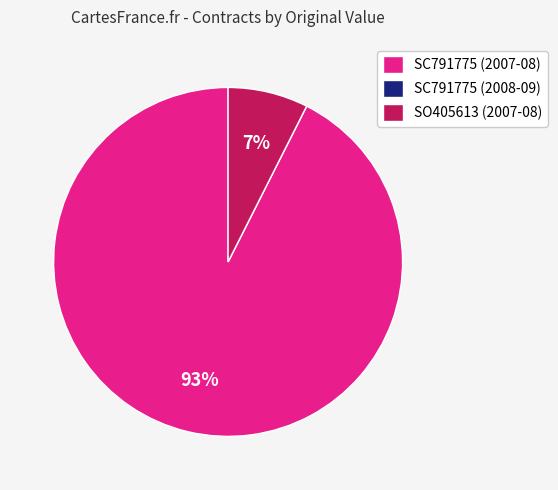

To the nearest percent, what is the average slice percentage?

33%